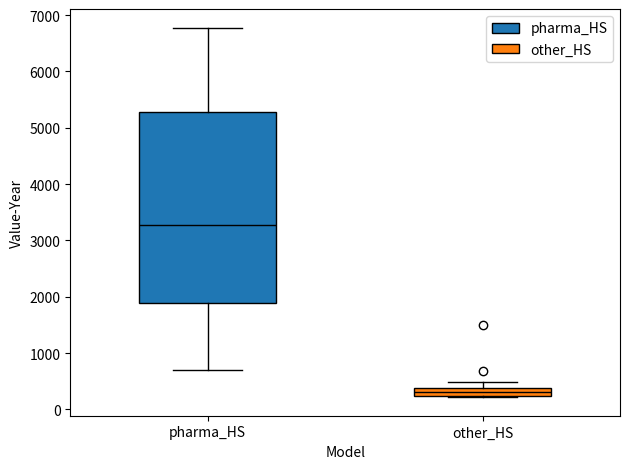

Reading left to right, transcribe this box plot: for each box, give where its median line is, the range the box spans, and where its two whiskers end, as read against the y-axis. The values are not printed on the chart, so give them approximately, as read against the axis.

pharma_HS: median 3300, box 1900 to 5300, whiskers 700 to 6800
other_HS: median 300, box 200 to 400, whiskers 200 to 500